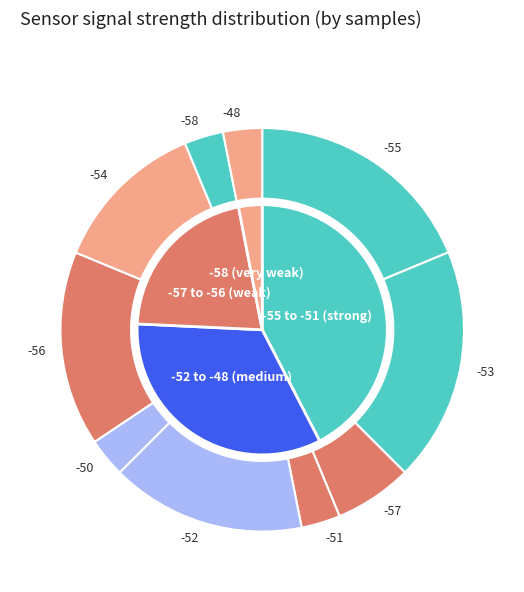

Does -55 account for over 50% of the chart?

No